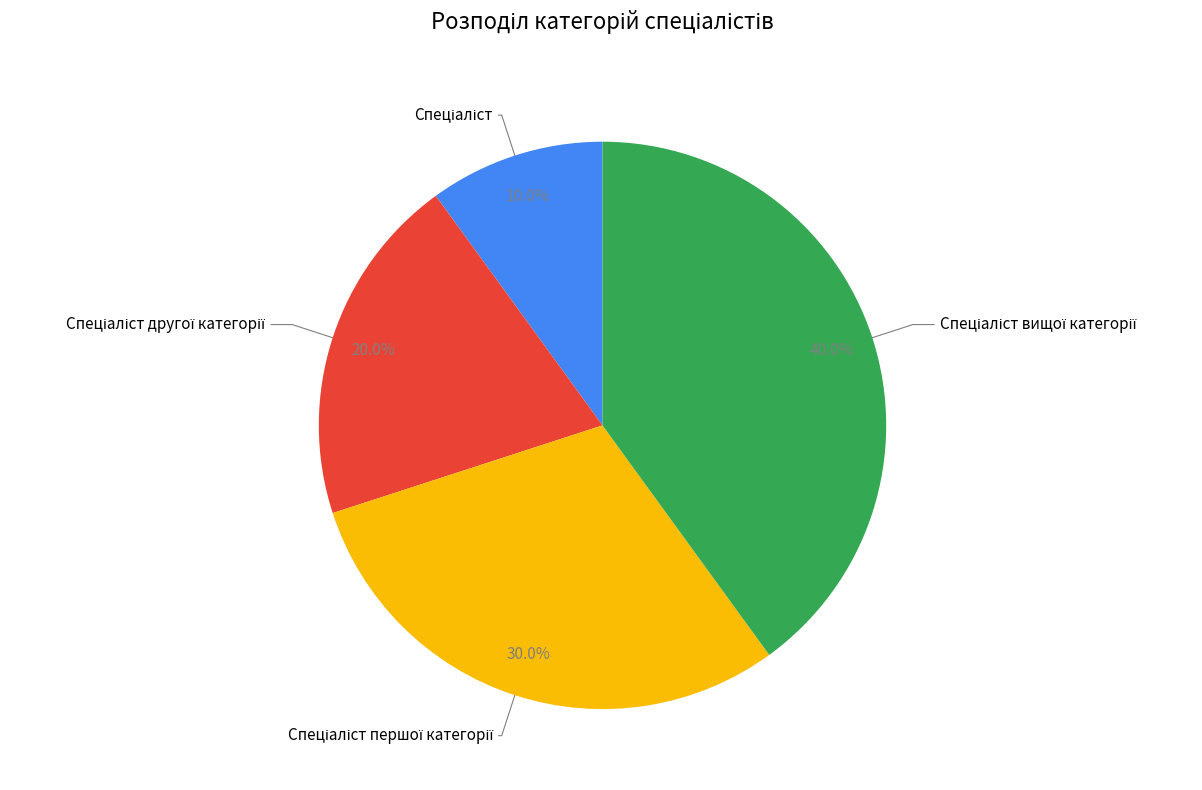

Is there any slice that represents more than half of the pie?

No